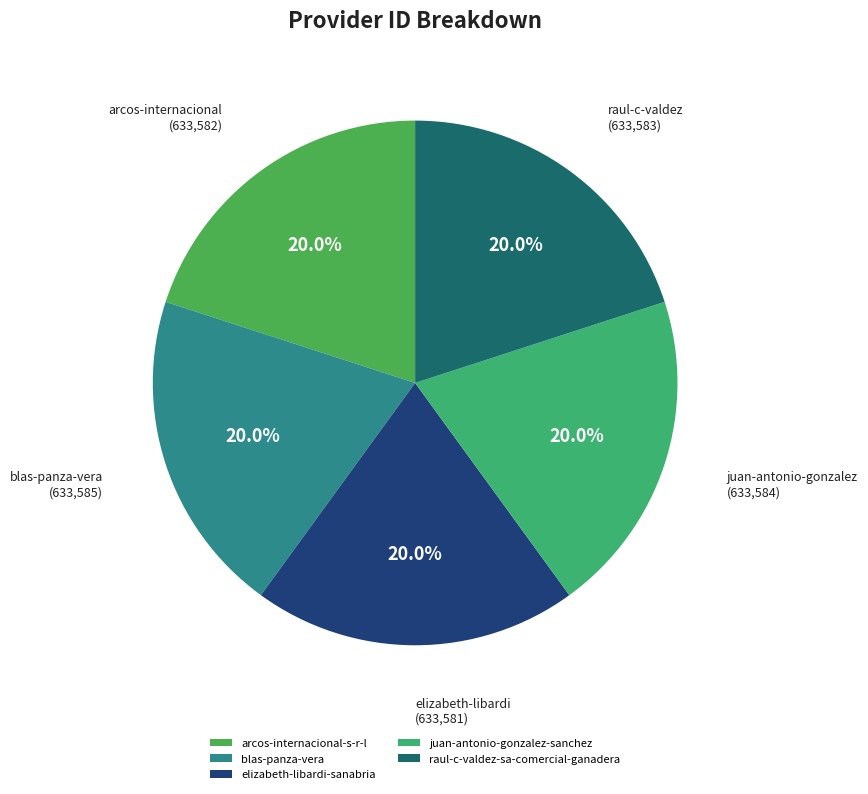

True or false: blas-panza-vera accounts for 14% of the total.

False